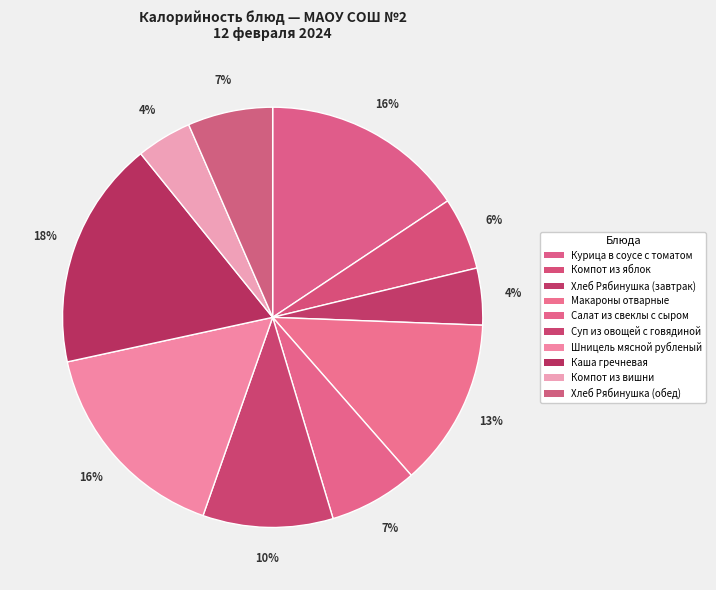

To the nearest percent, what portion does Хлеб Рябинушка (завтрак) represent?

4%